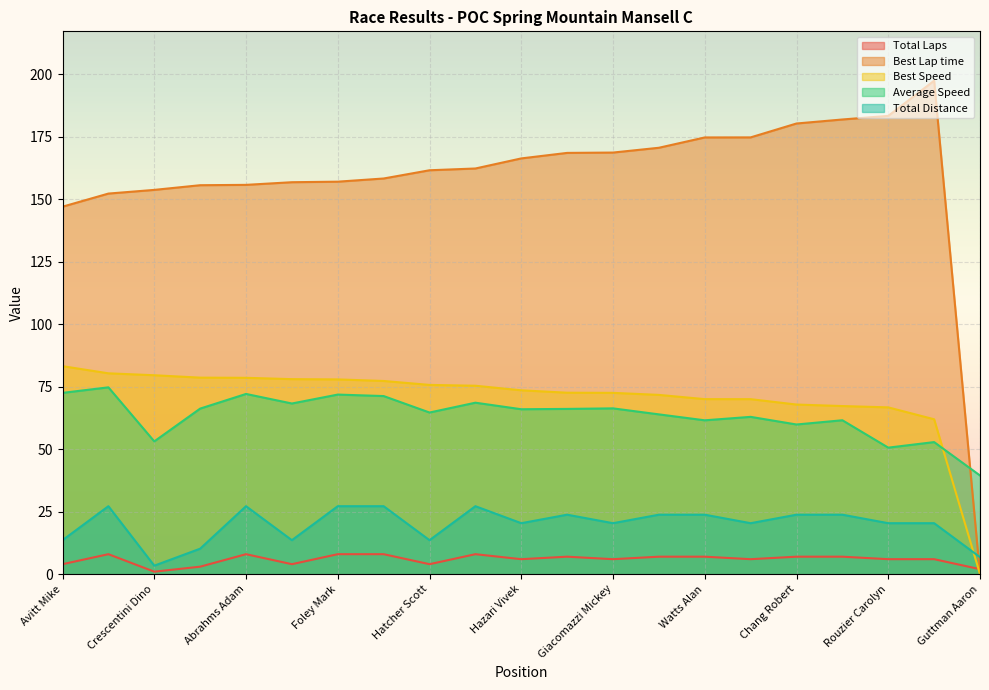

What position from the right is Gartland Bob?

20